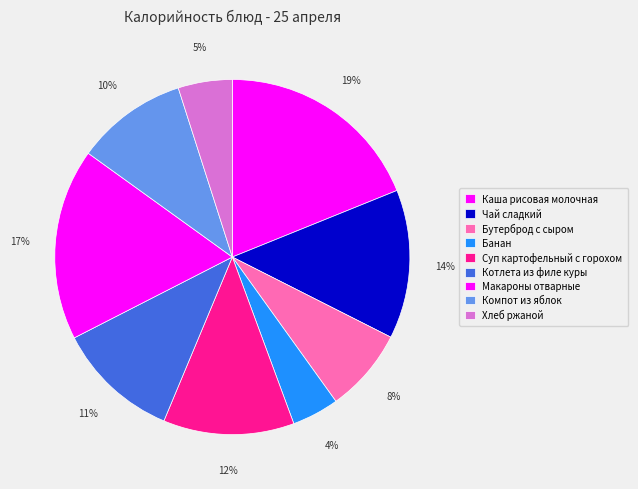

To the nearest percent, what portion does Суп картофельный с горохом represent?

12%